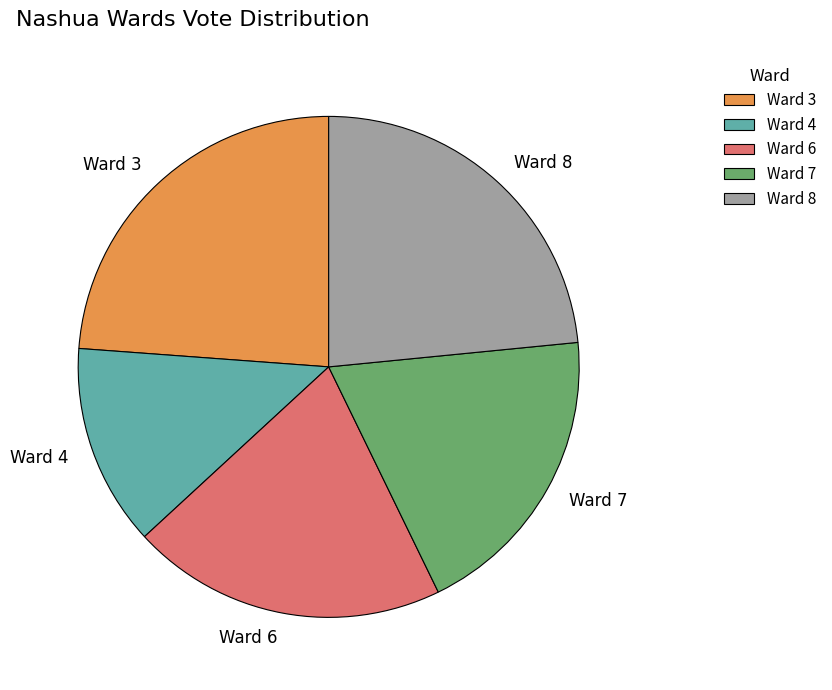

Approximately how many times larger is the value at Ward 6 compared to Ward 3?

0.9